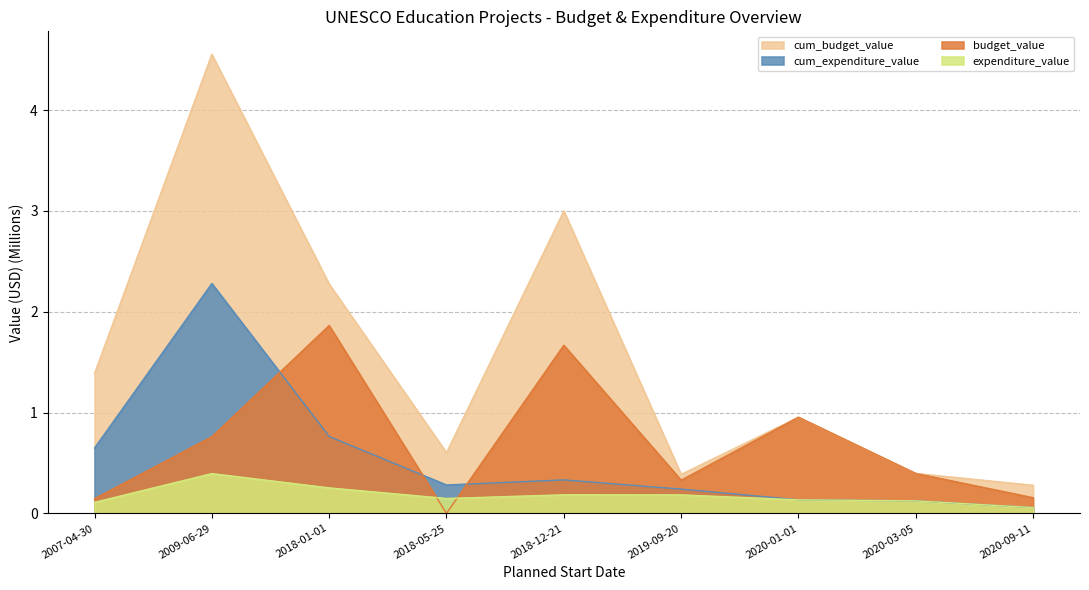

At which category is the sum across all series the highest?

2009-06-29